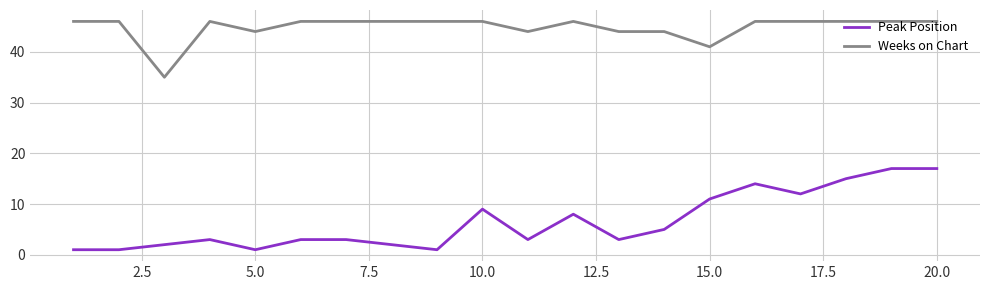

What are all the series names shown in the legend?

Peak Position, Weeks on Chart